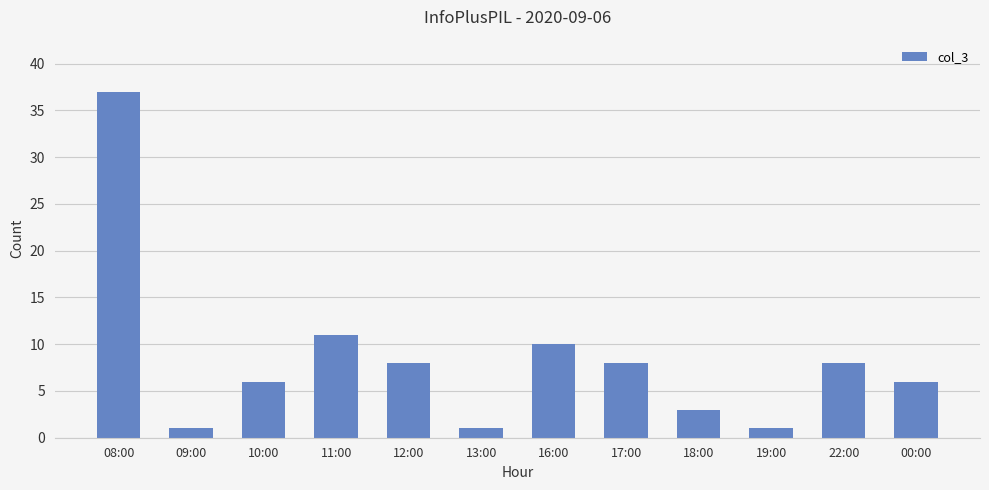

Reading right to left, extract all data points from this chart.

00:00=6	22:00=8	19:00=1	18:00=3	17:00=8	16:00=10	13:00=1	12:00=8	11:00=11	10:00=6	09:00=1	08:00=37